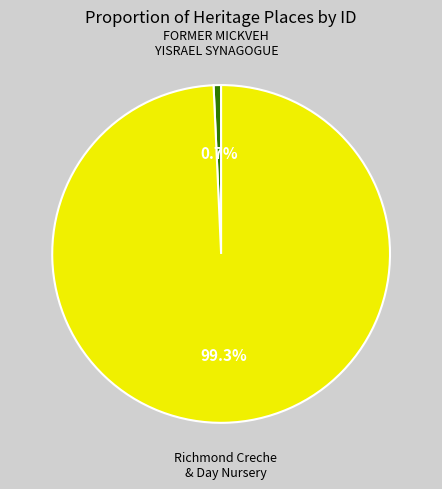

Is there a majority slice in this chart?

Yes